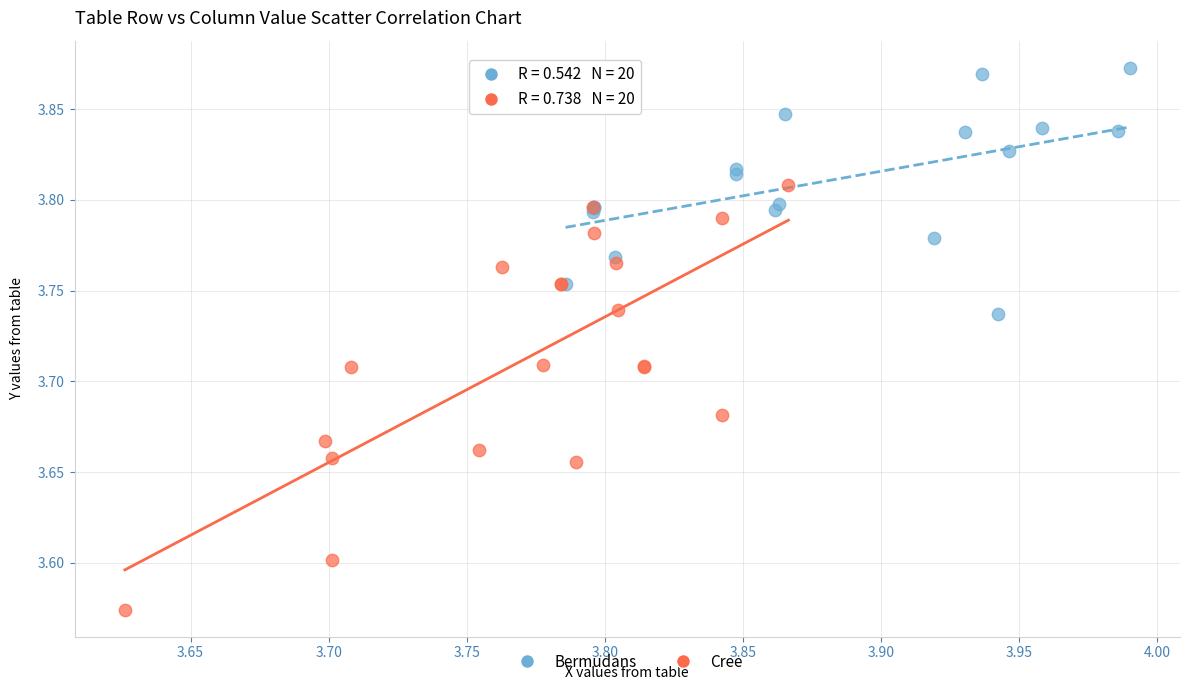

Which series has the largest Y range (max minus min)?

Cree